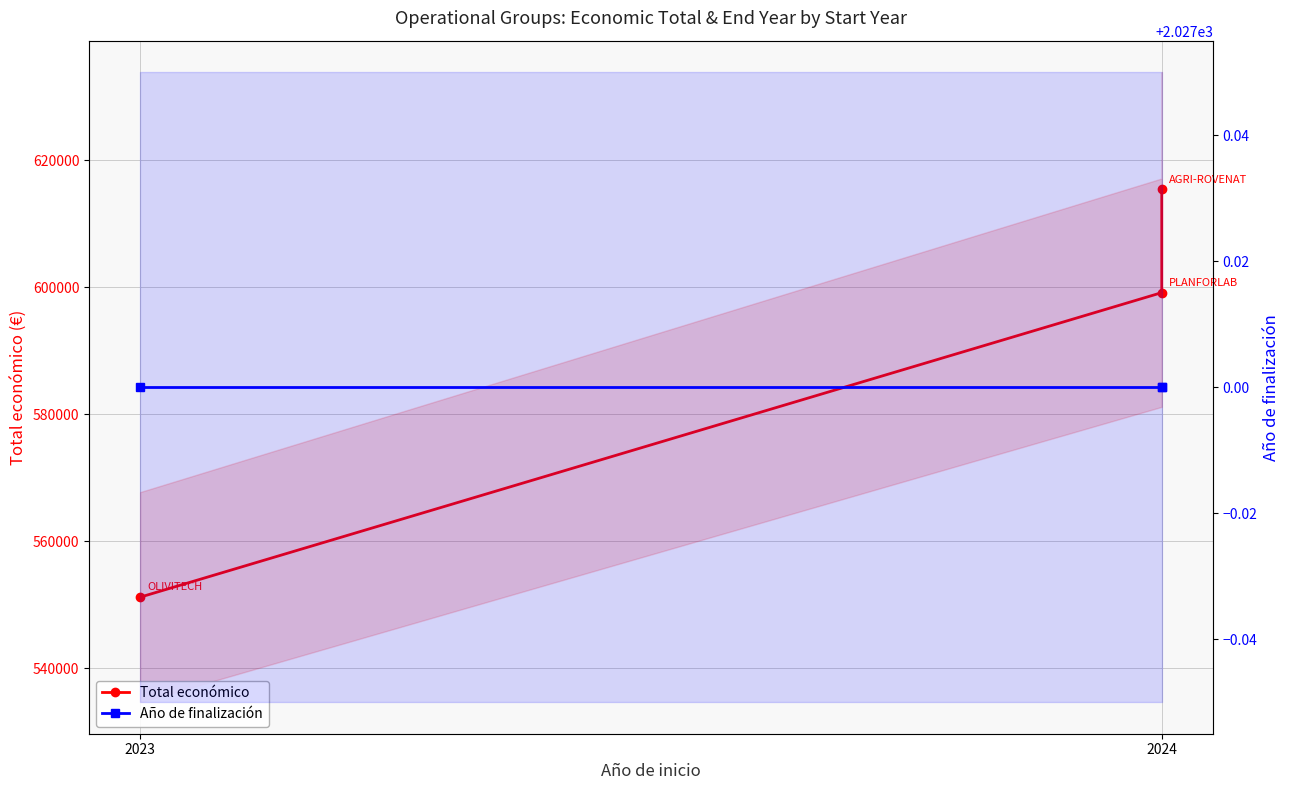

Where does the Total económico series first go above 599134?

2024